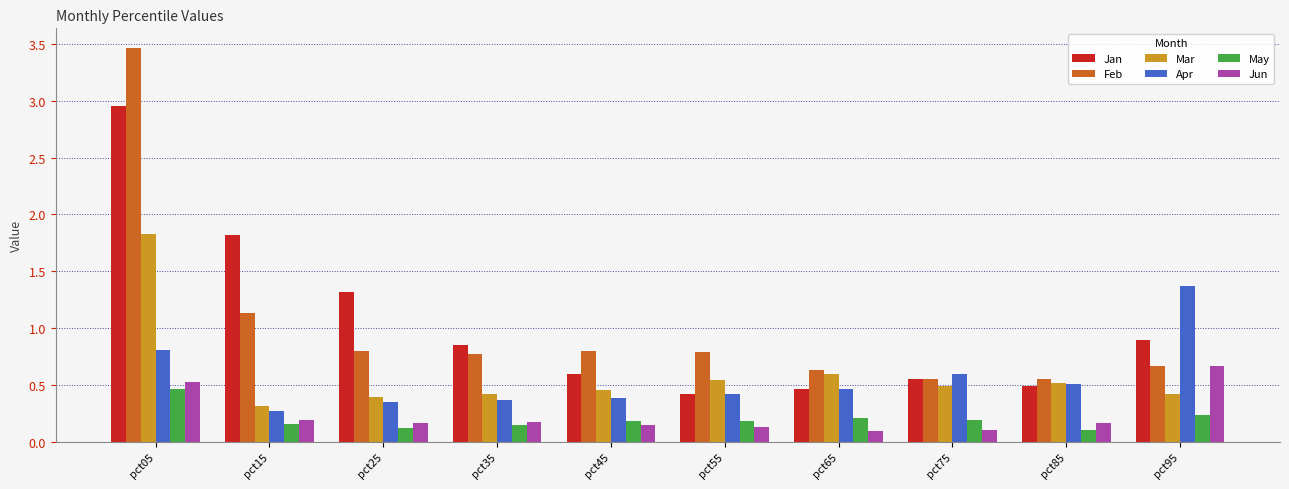

What is the maximum value for Jun?

0.7